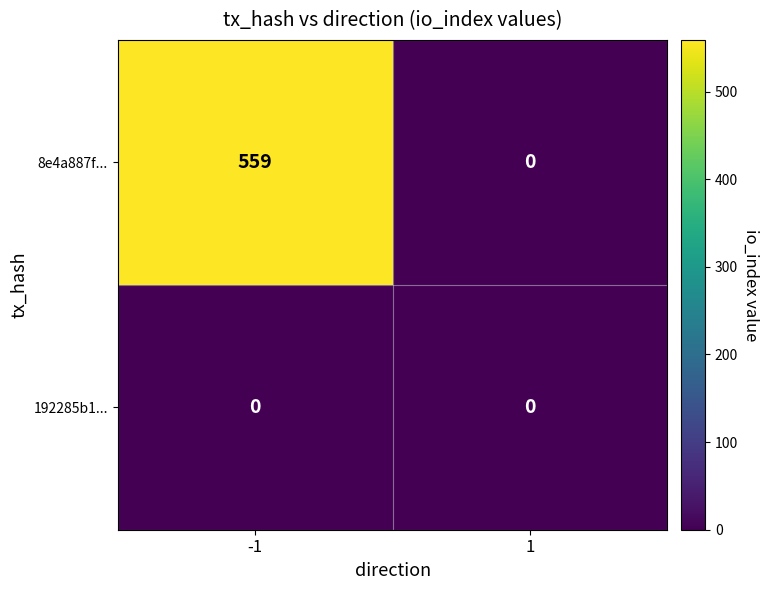

At -1, list the series in order from smallest to largest.

192285b1..., 8e4a887f...